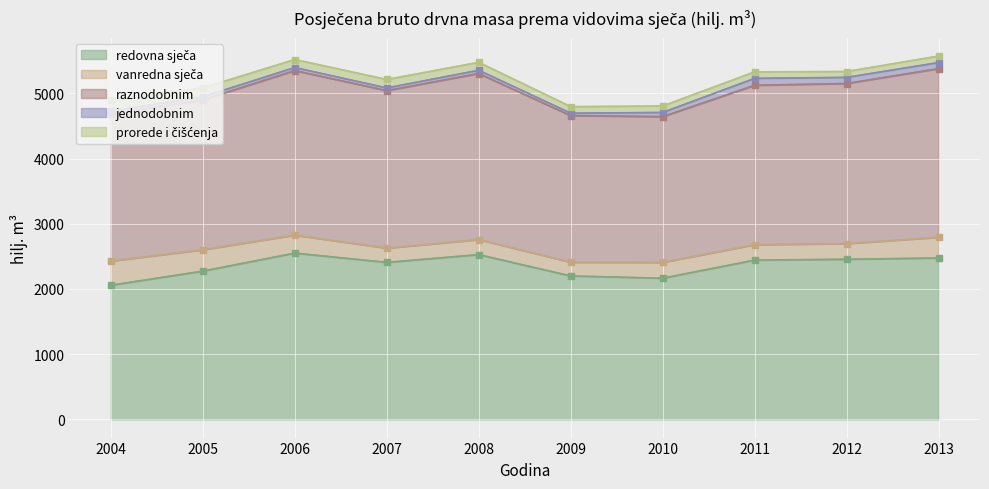

What is the spread (max minus min) of values at 2010?

2171